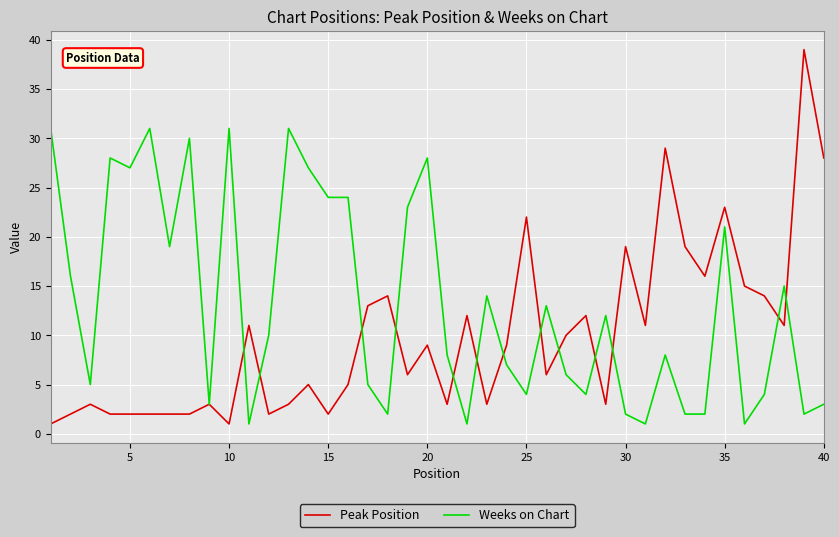

Rank the series by their average value, from highest to lowest.

Weeks on Chart, Peak Position